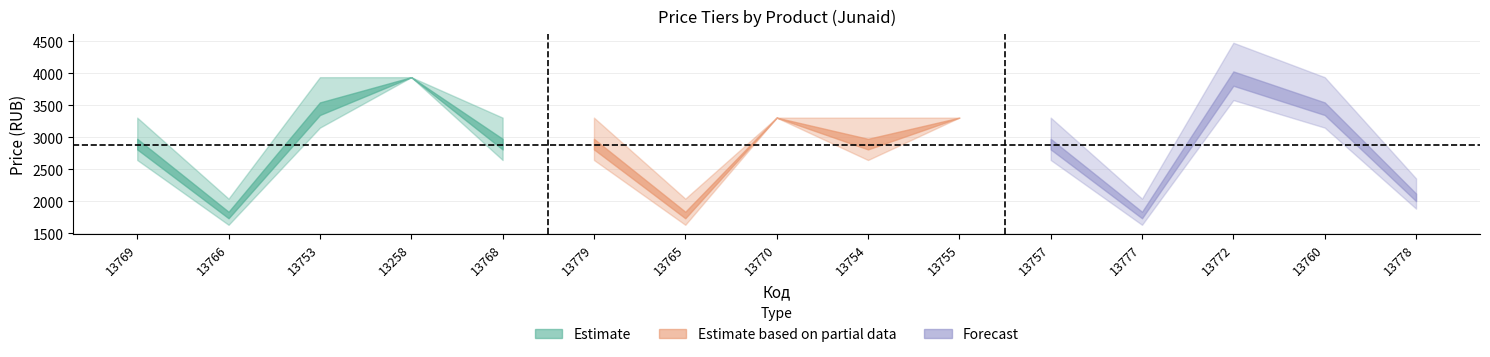

At which category does Цена опт reach its first local valley?

13766